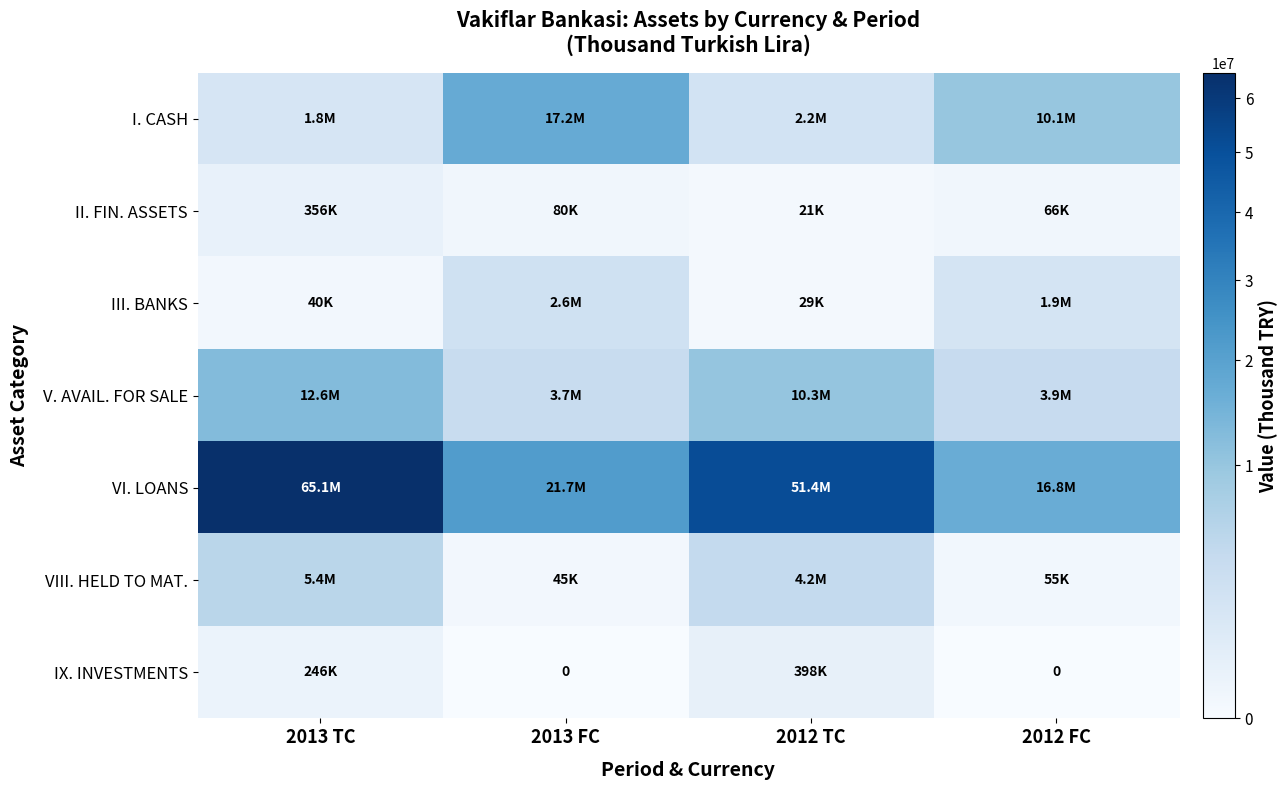

What is the difference between the highest and lowest values at 2012 TC?

51347685